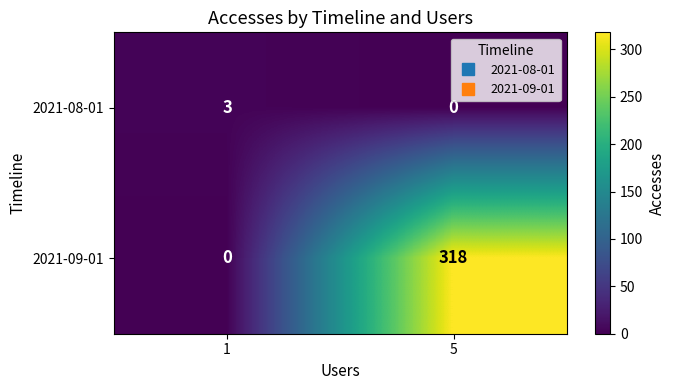

Reading right to left, list all the values displayed in this chart.

2021-08-01: 0	3
2021-09-01: 318	0